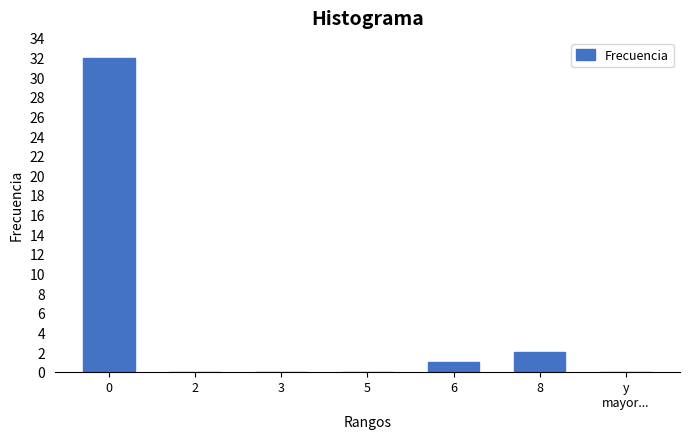

Reading left to right, what are all the values shown in this chart?

0=32	2=0	3=0	5=0	6=1	8=2